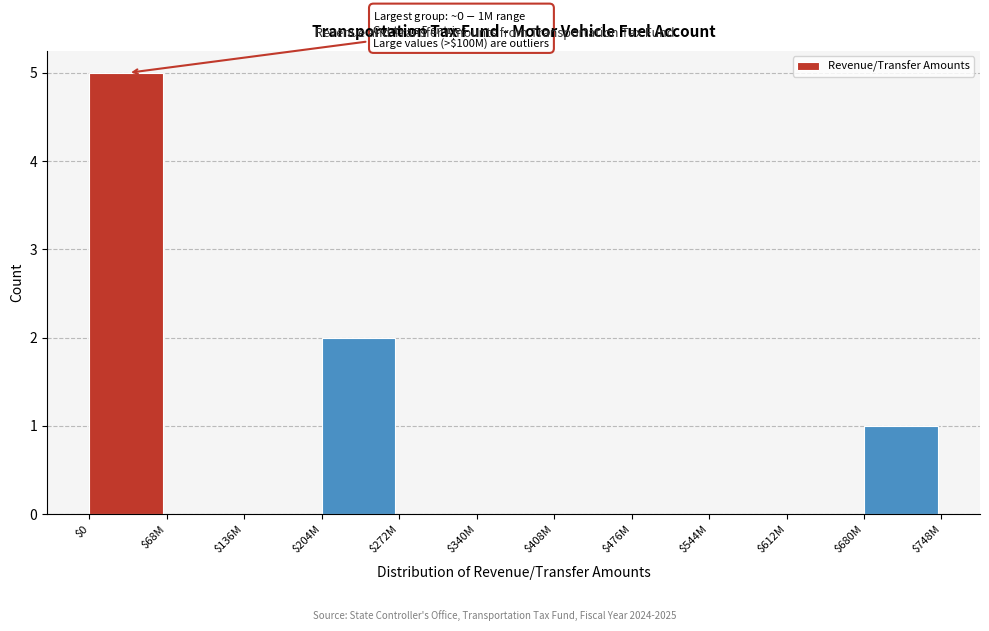

The value at $408M is 0. True or false?

True